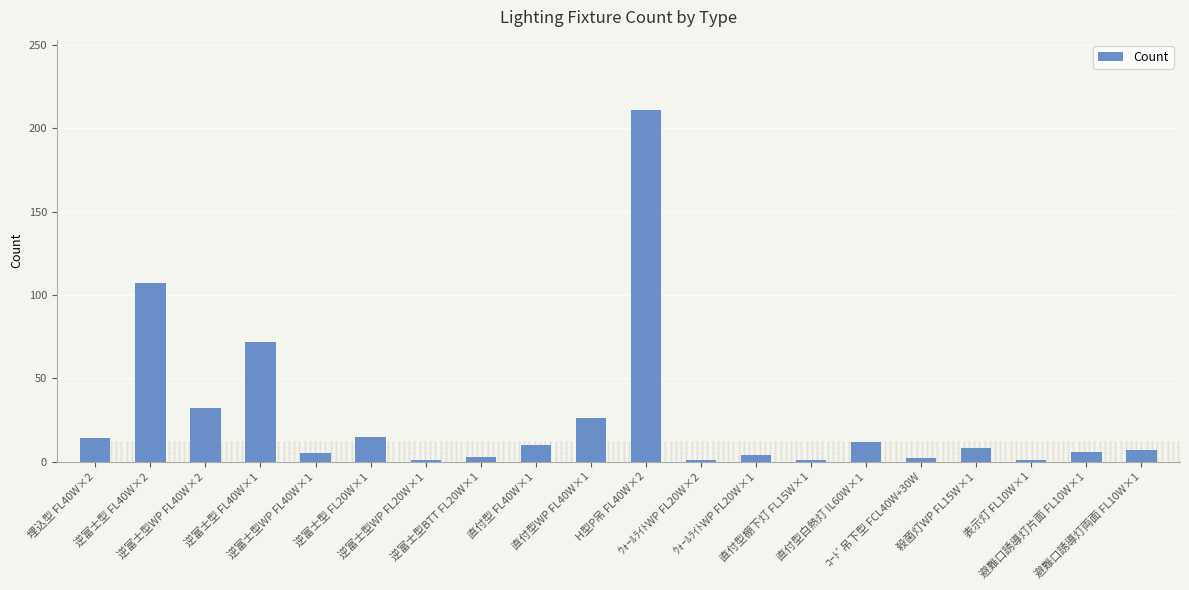

What is the difference between the second highest and minimum values?

106